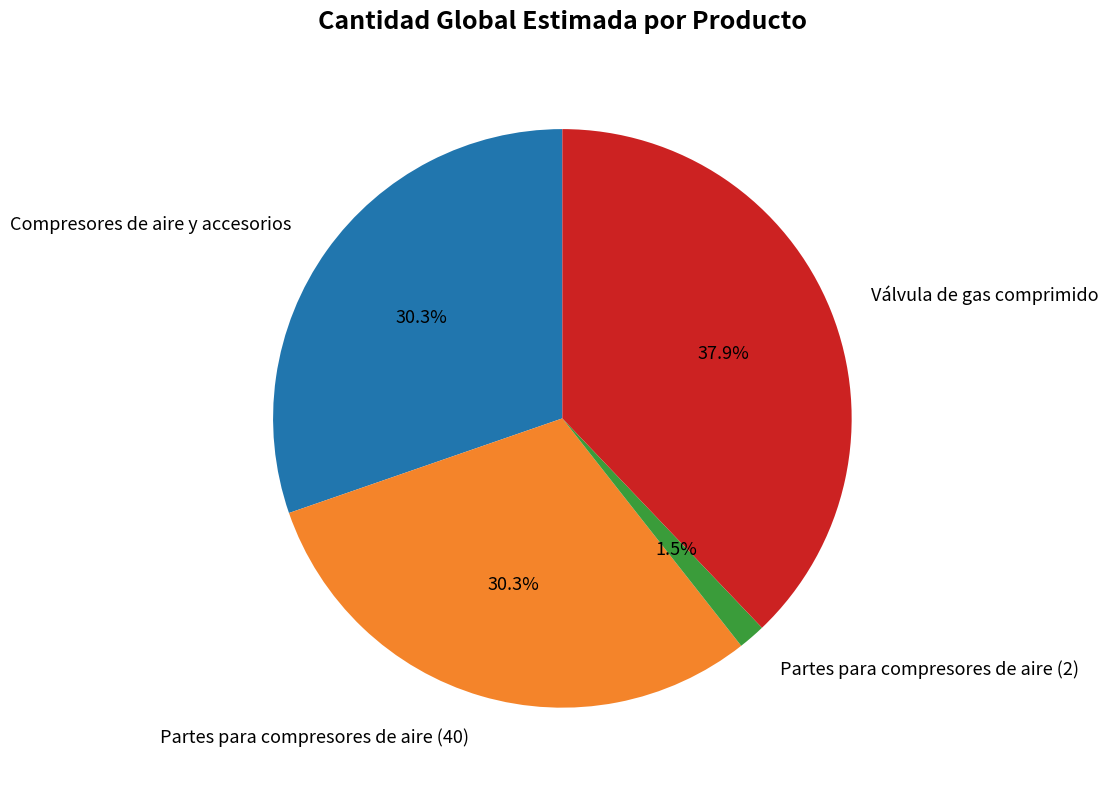

What is the smallest slice in the pie chart?

Partes para compresores de aire (2)